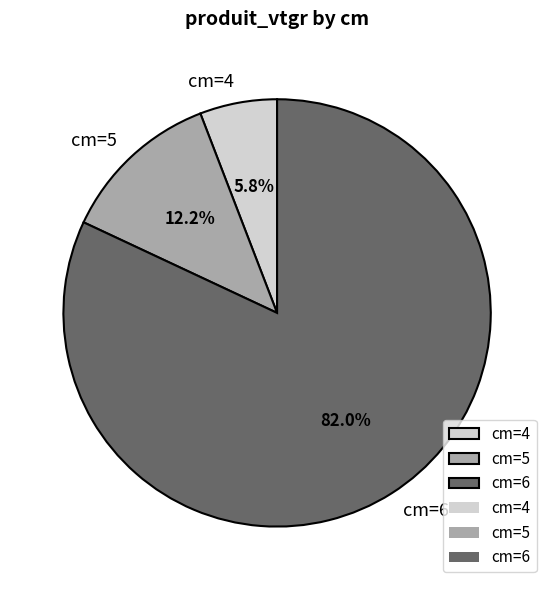

What percentage do cm=4 and cm=5 together represent?

18.0%